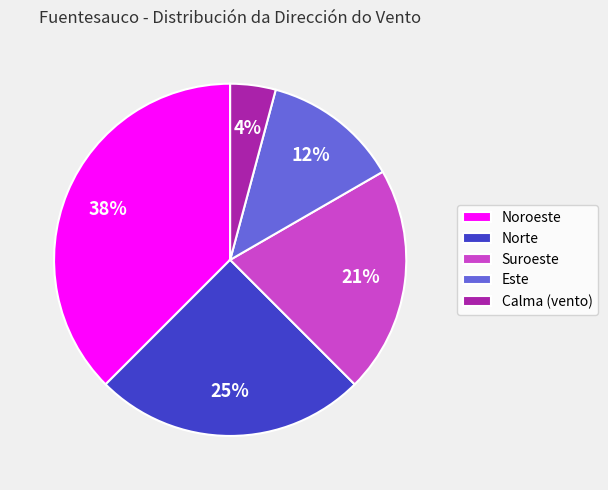

Combined, do Norte and Este account for over 50%?

No